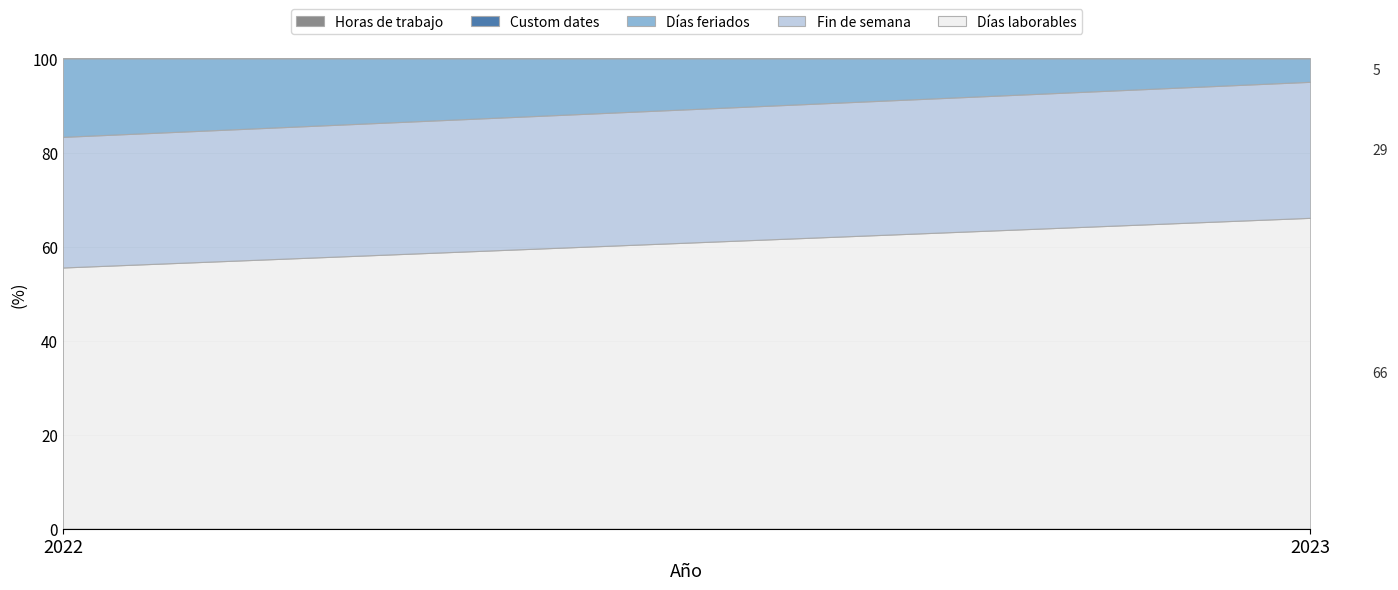

Count the number of data series in this chart.

5